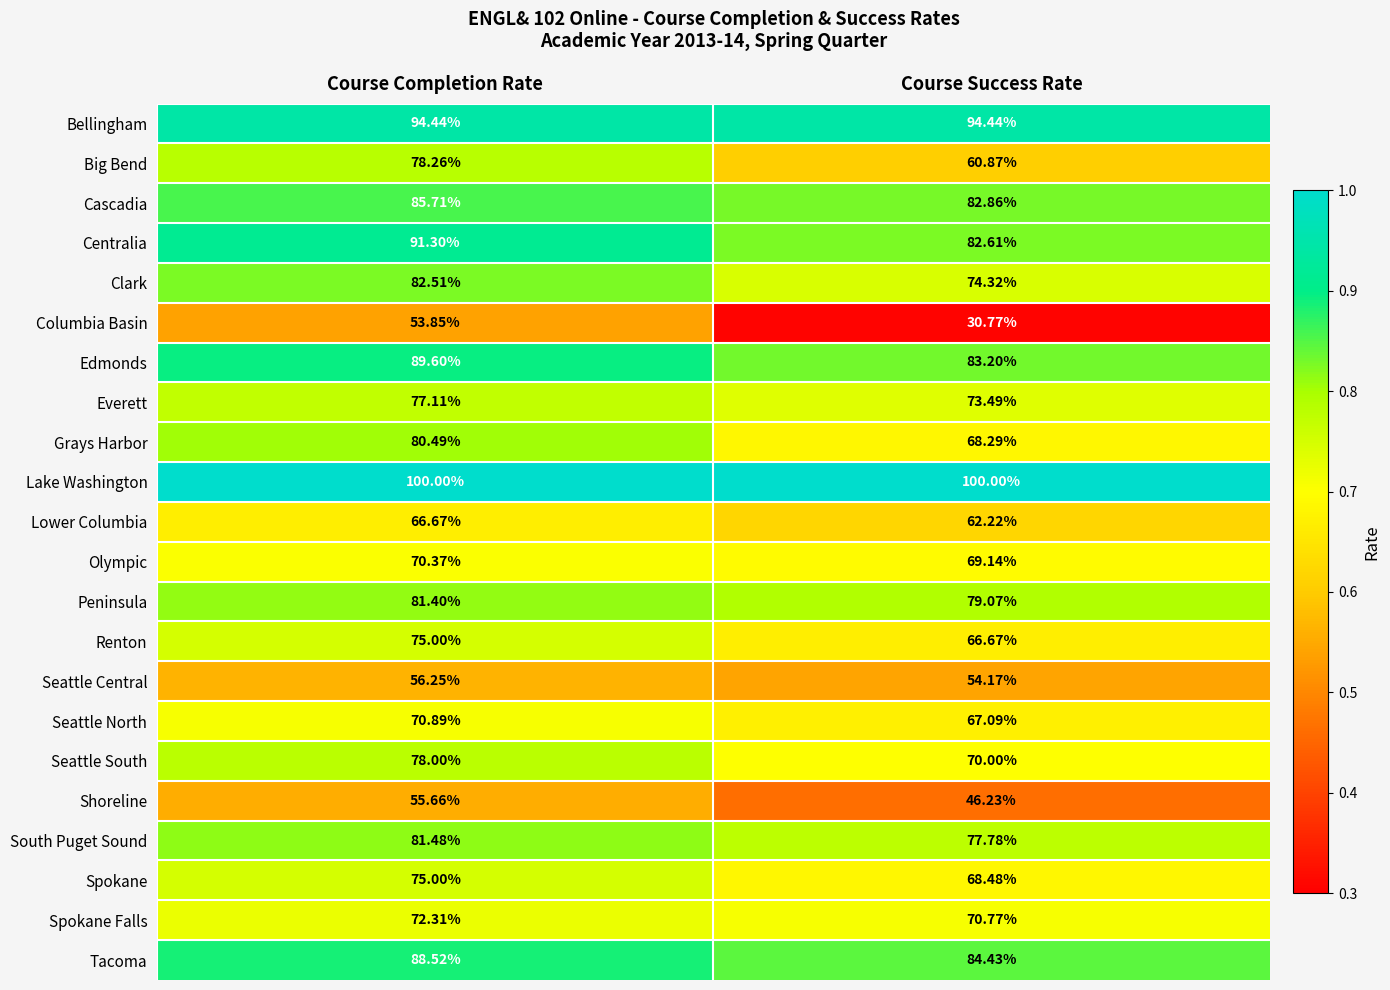

At which label does Seattle North reach its minimum?

Course Success Rate